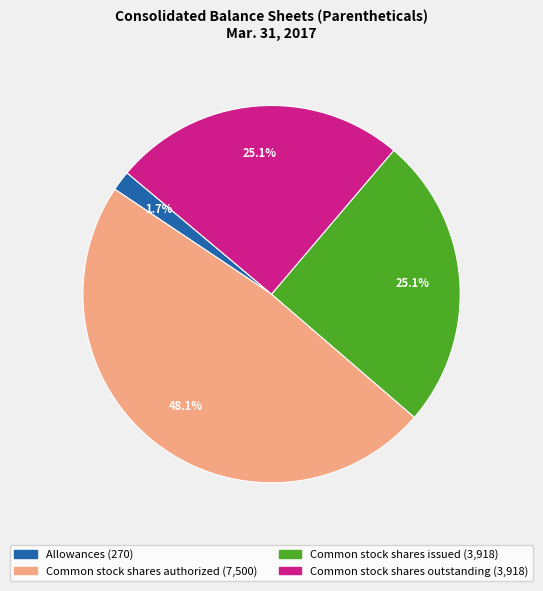

To the nearest percent, what is the difference between the largest and smallest slice percentages?

46%